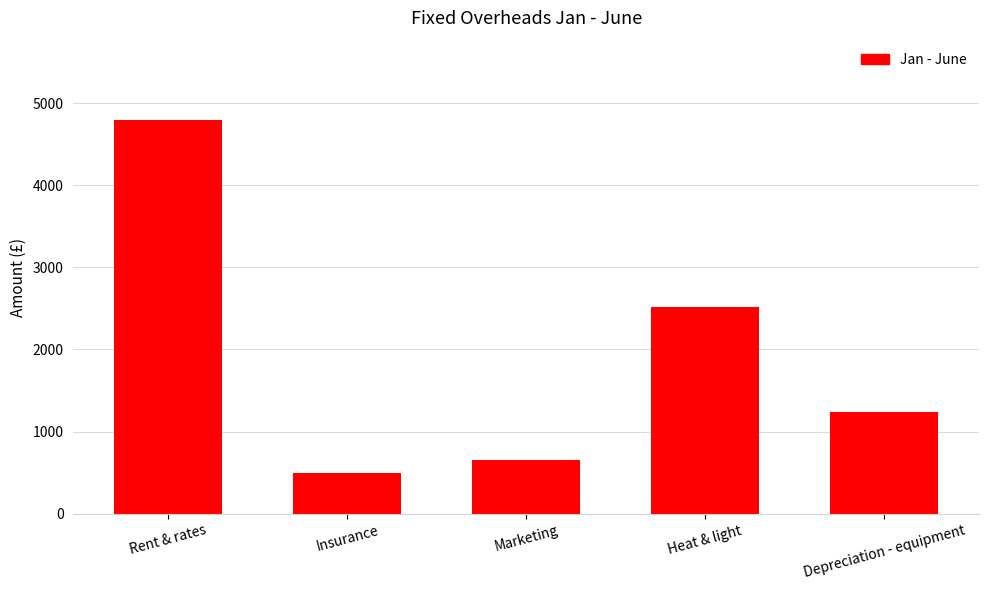

What is the ratio of the value at Insurance to the value at Heat & light?

0.2